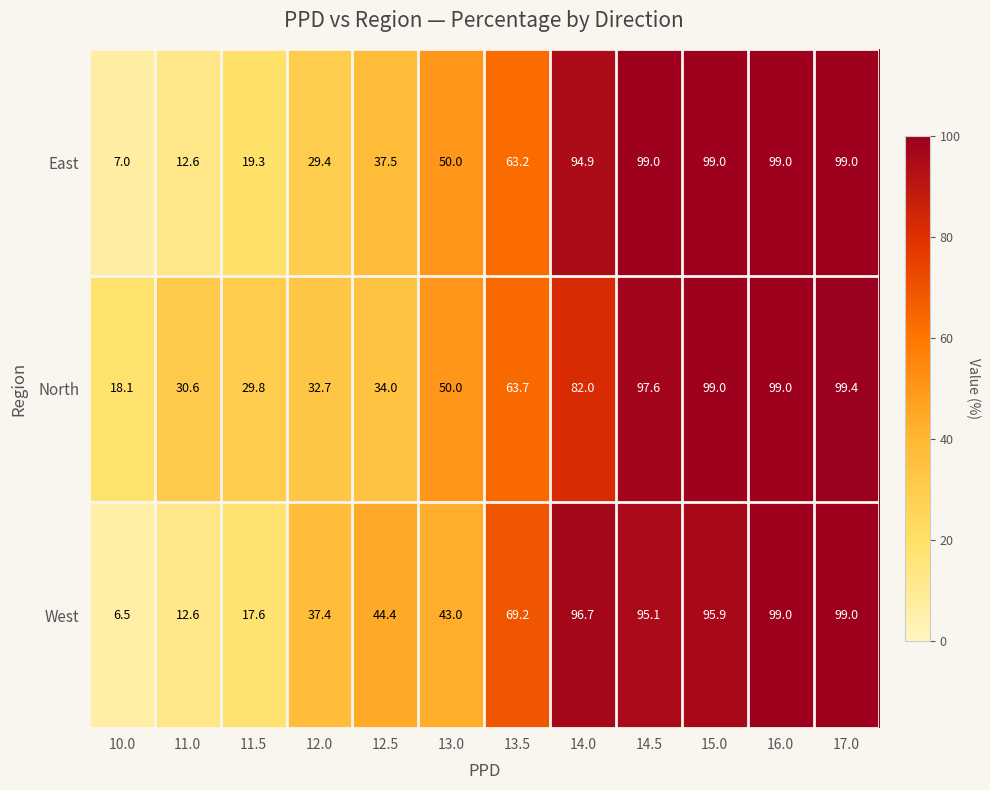

Count the number of categories in the chart.

12